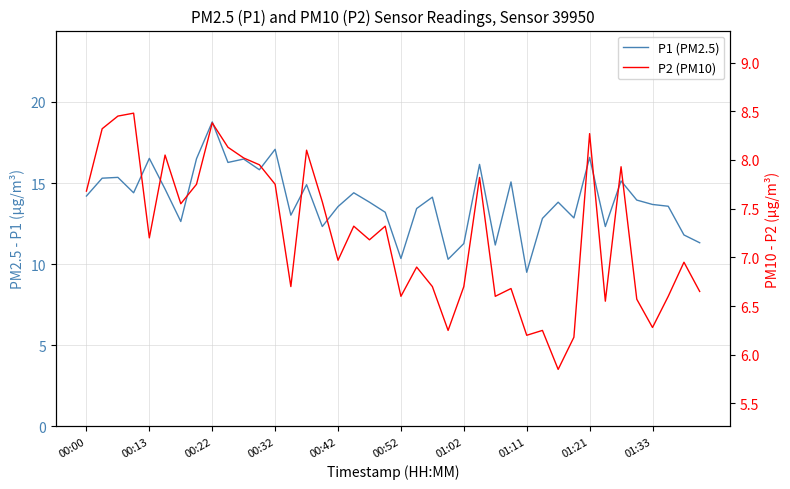

True or false: P2 (PM10) and P1 (PM2.5) intersect in this chart.

False